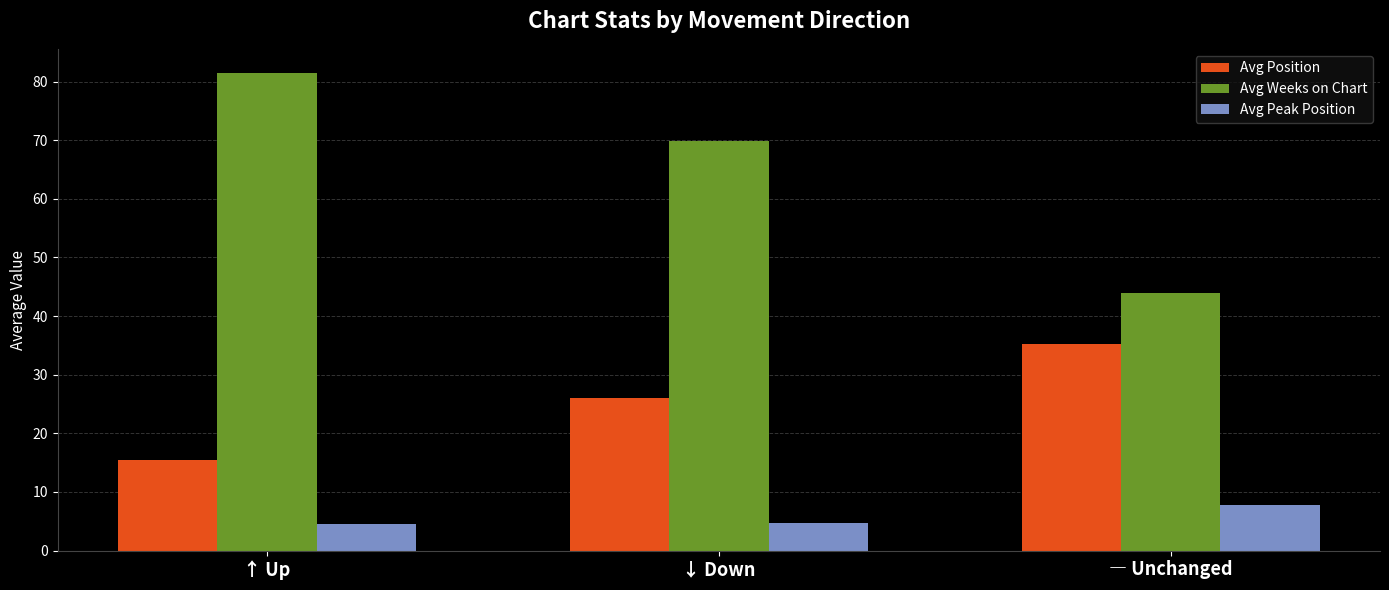

True or false: Avg Position has a value of 16.4 at ↓ Down.

False